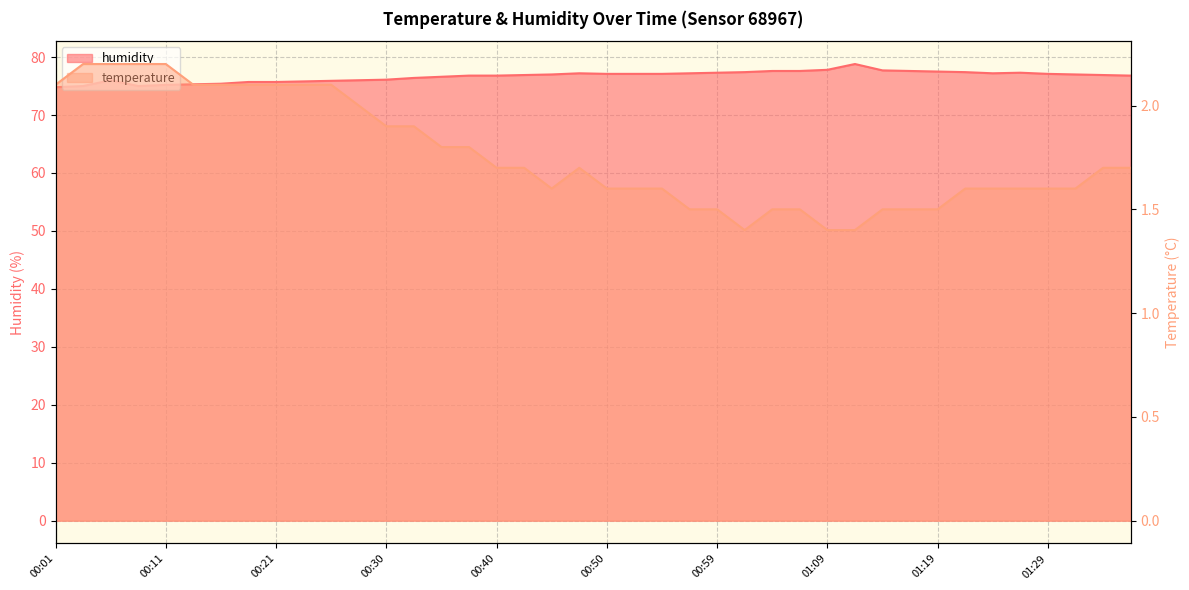

How many lines are shown in the chart?

2